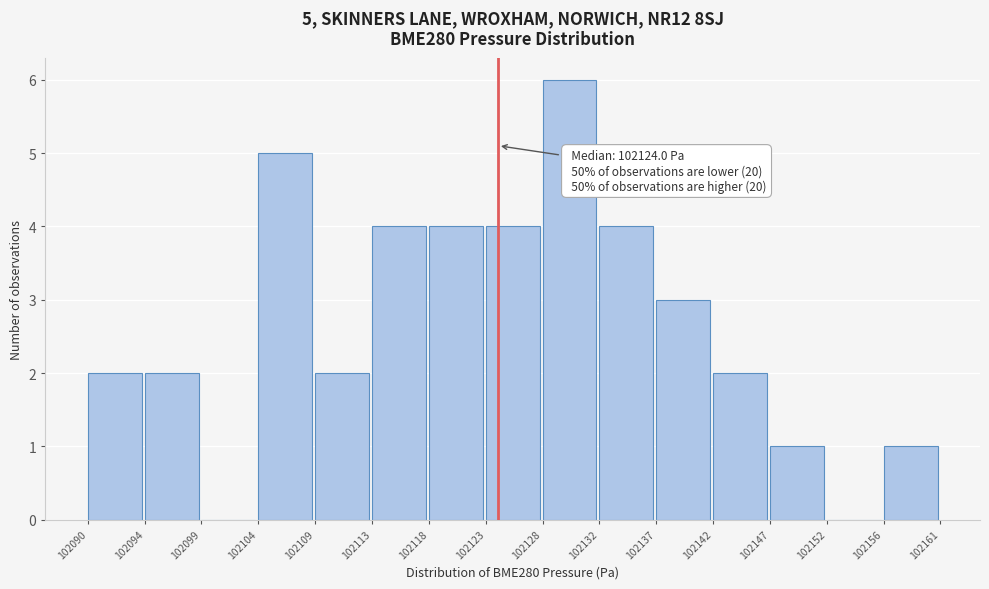

Which range on the x-axis has the tallest bar?

102128 to 102132